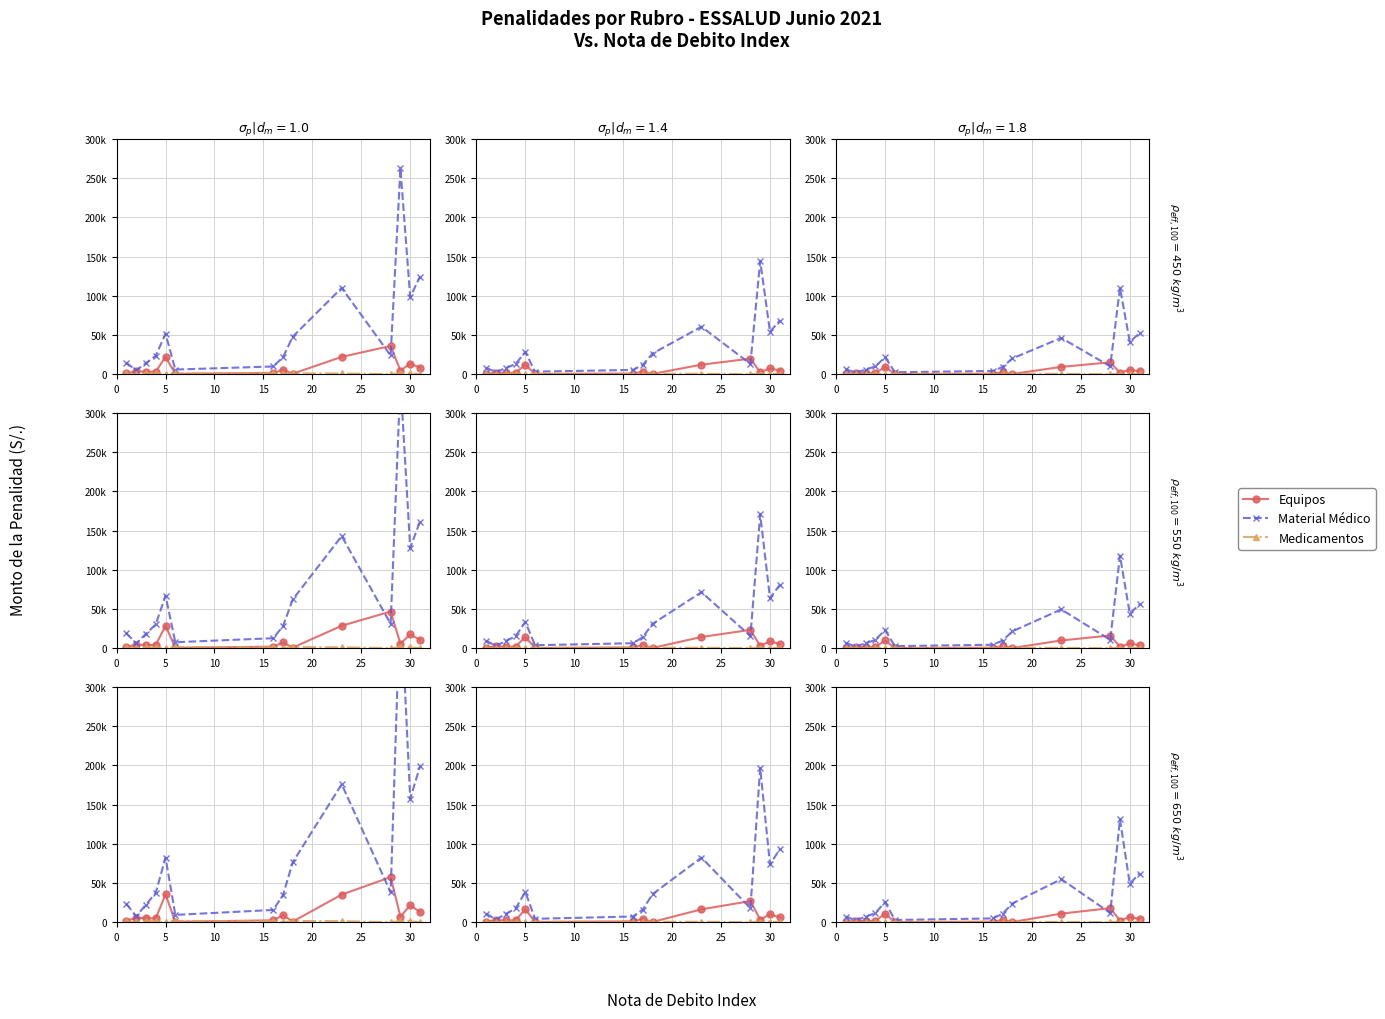

Between 15 and 5, which is larger?

5